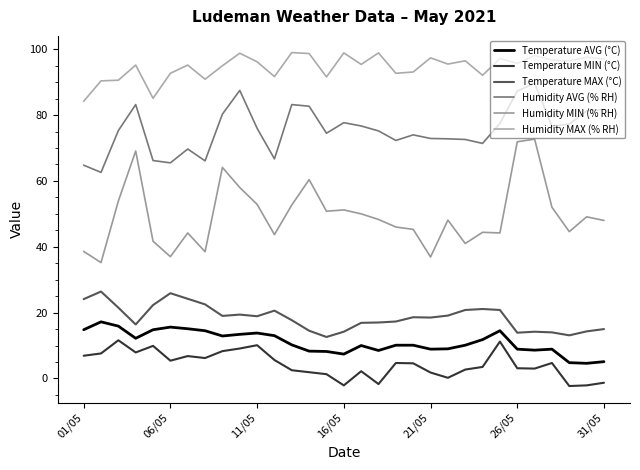

True or false: Humidity MIN (% RH) and Humidity AVG (% RH) intersect in this chart.

False